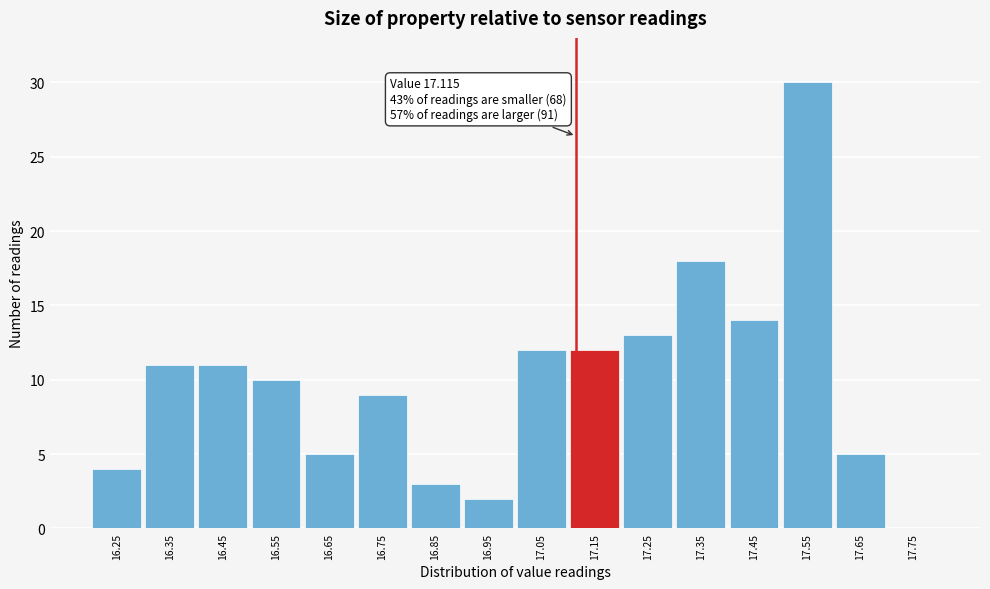

Which range on the x-axis has the tallest bar?

17.5 to 17.6